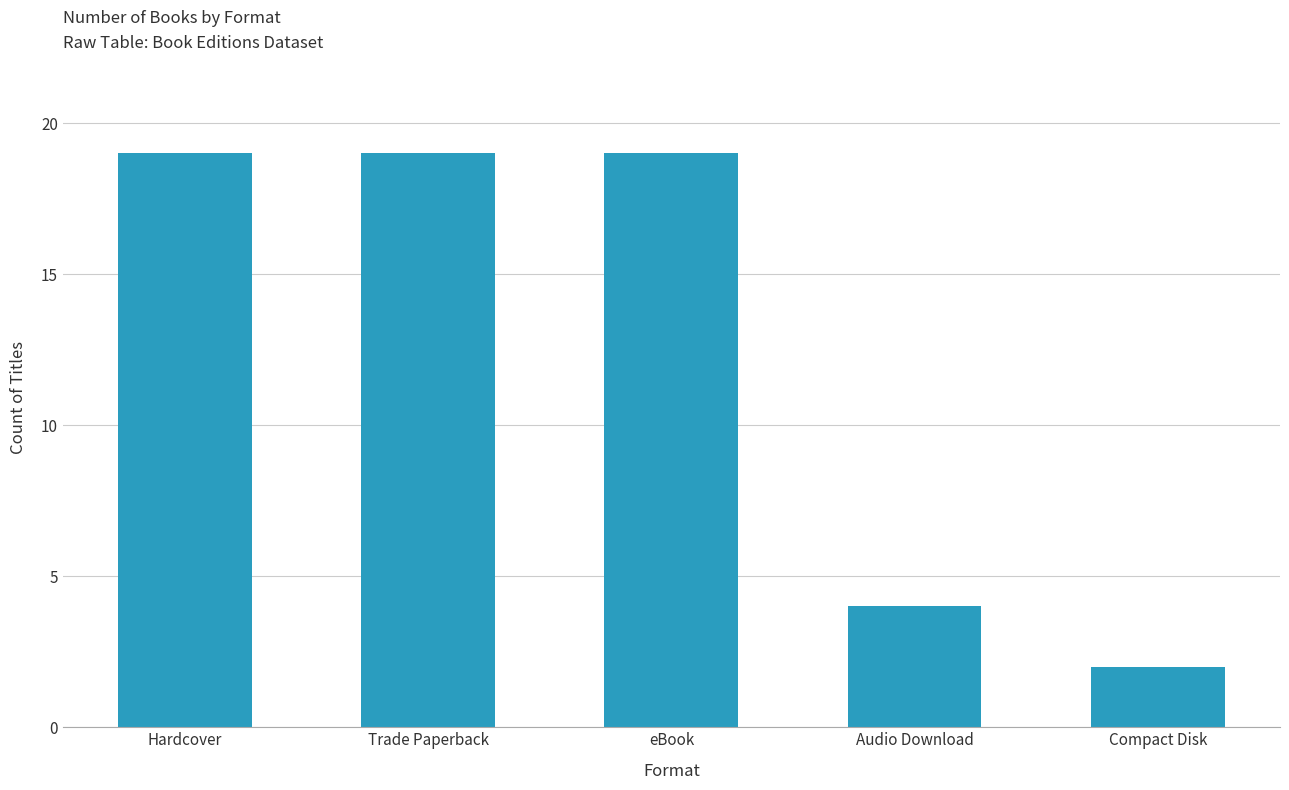

Reading right to left, extract all data points from this chart.

2	4	19	19	19